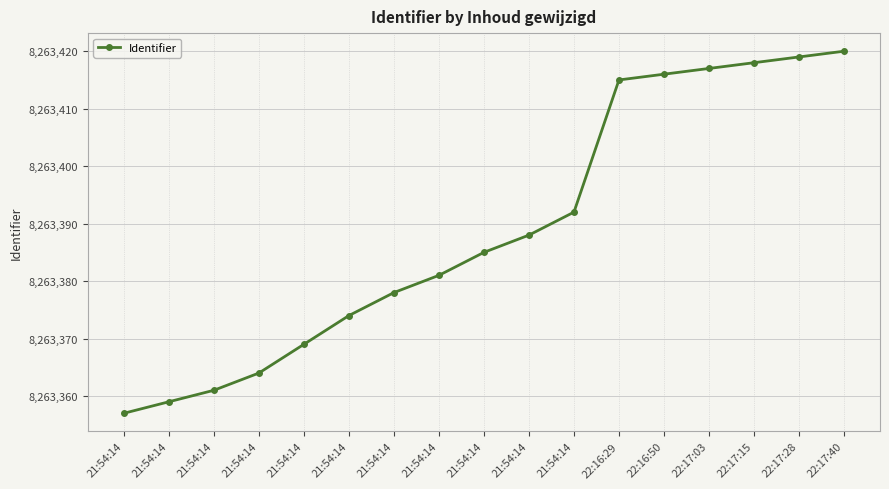

What is the sum of the values at 21:54:14 and 21:54:14?

16526745